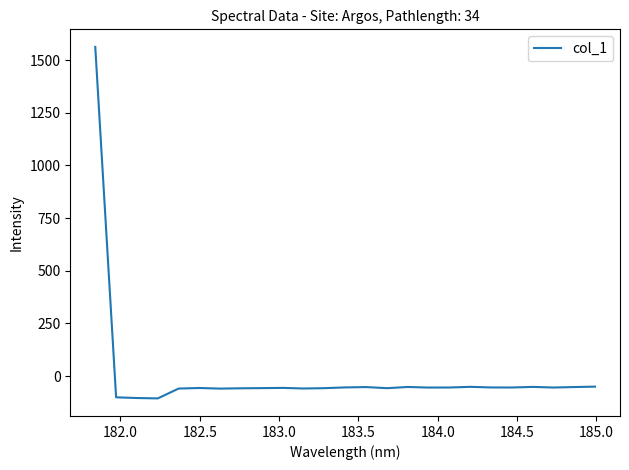

What is the average value?

4.0